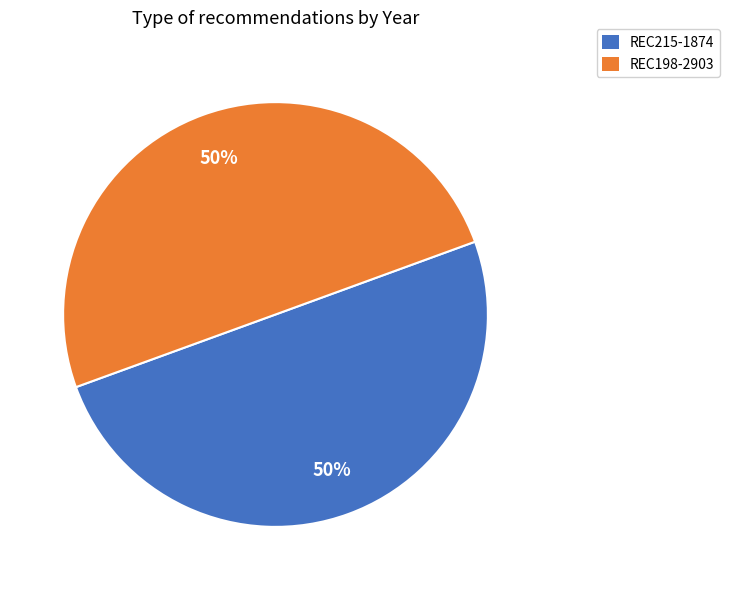

To the nearest percent, what portion does REC215-1874 represent?

50%